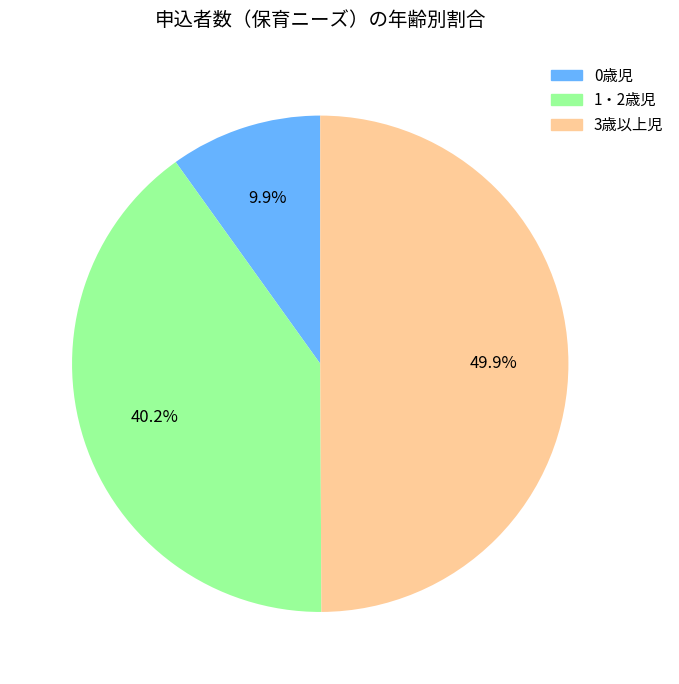

How many slices are in this pie chart?

3